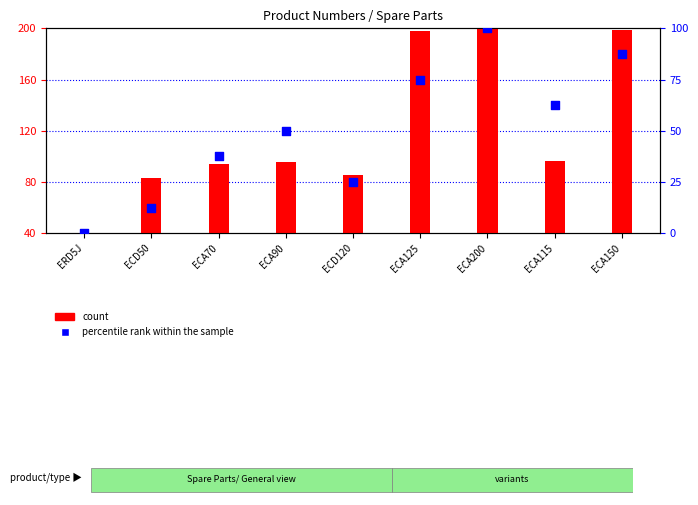

Which series contains the highest Y value?

count